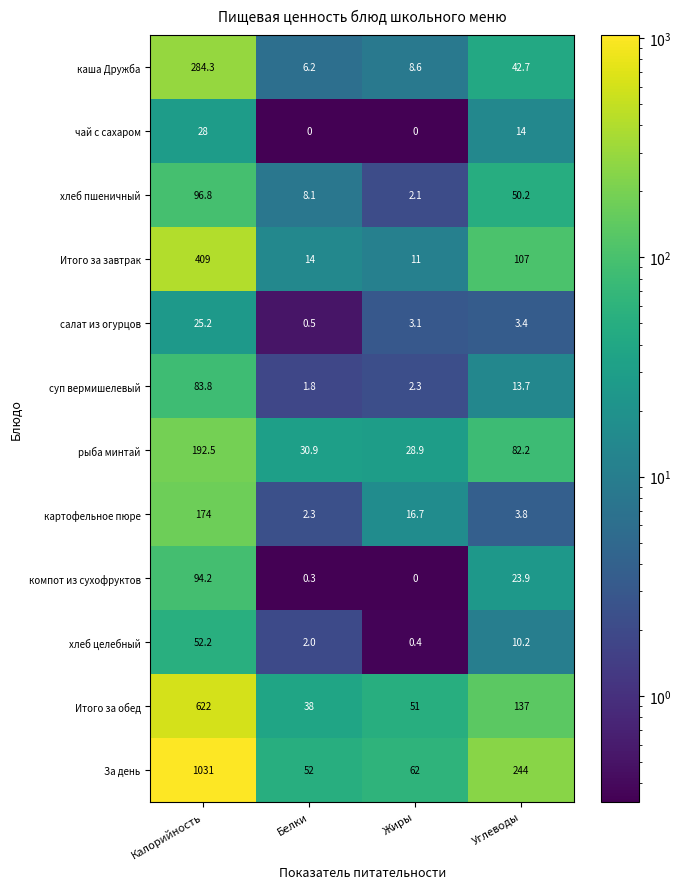

What is the total value across all series at Жиры?

186.1